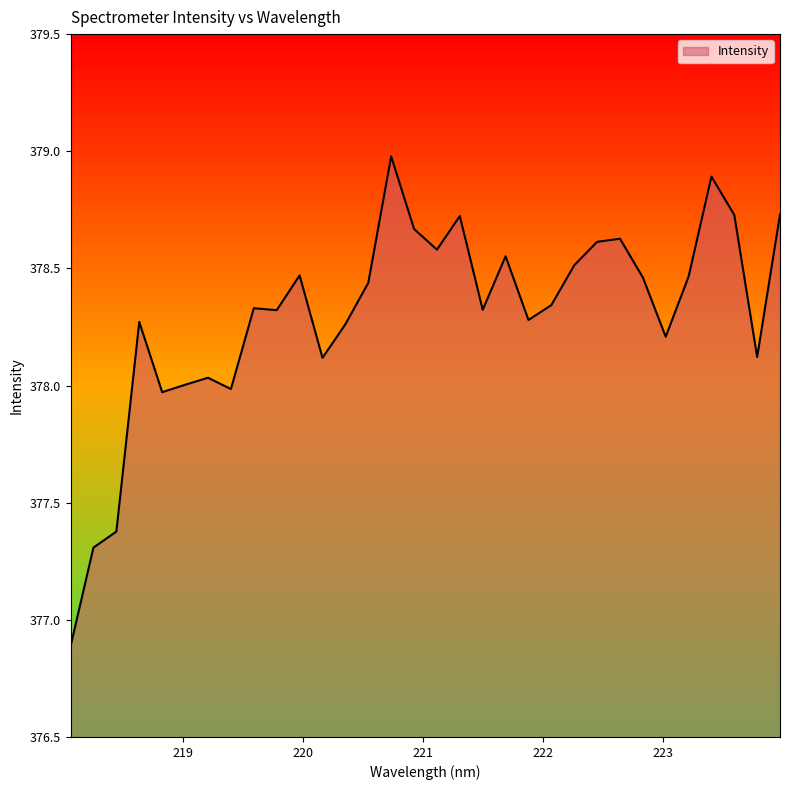

What is the greatest value displayed?

379.0